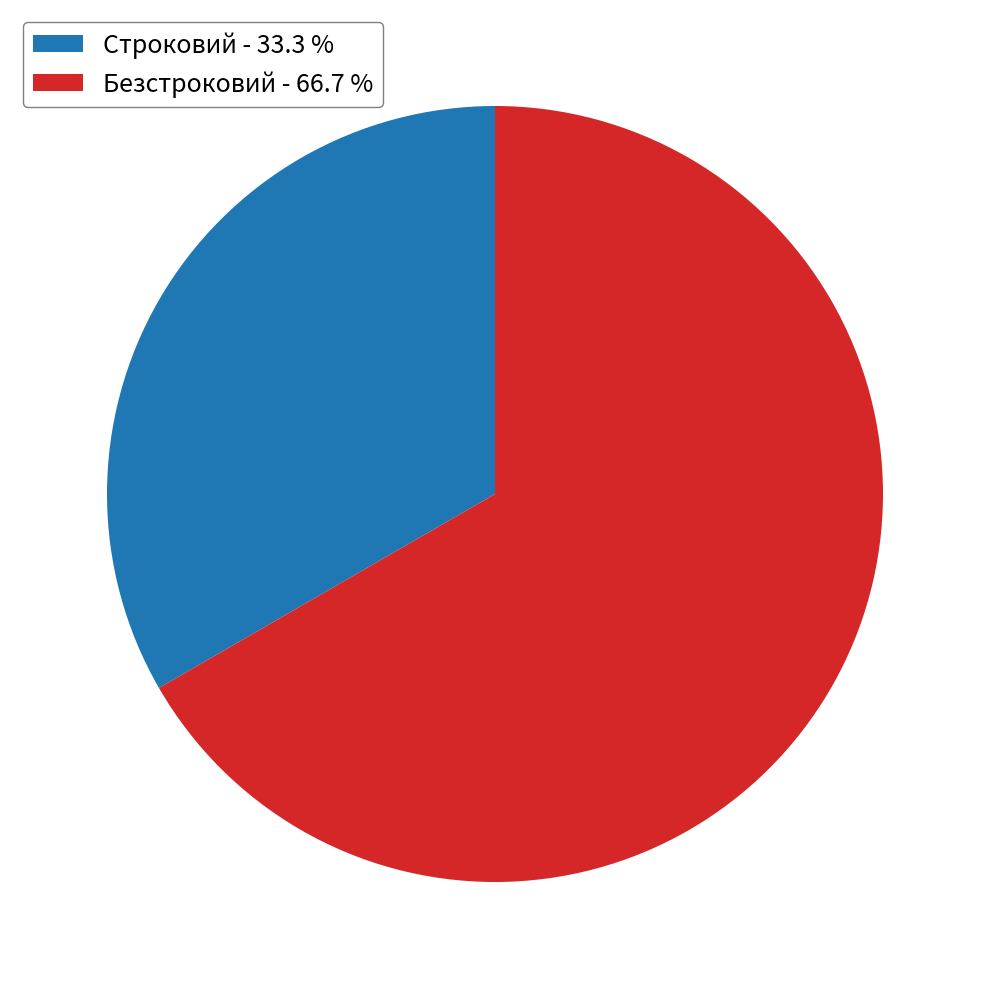

Which slice is the largest?

Безстроковий